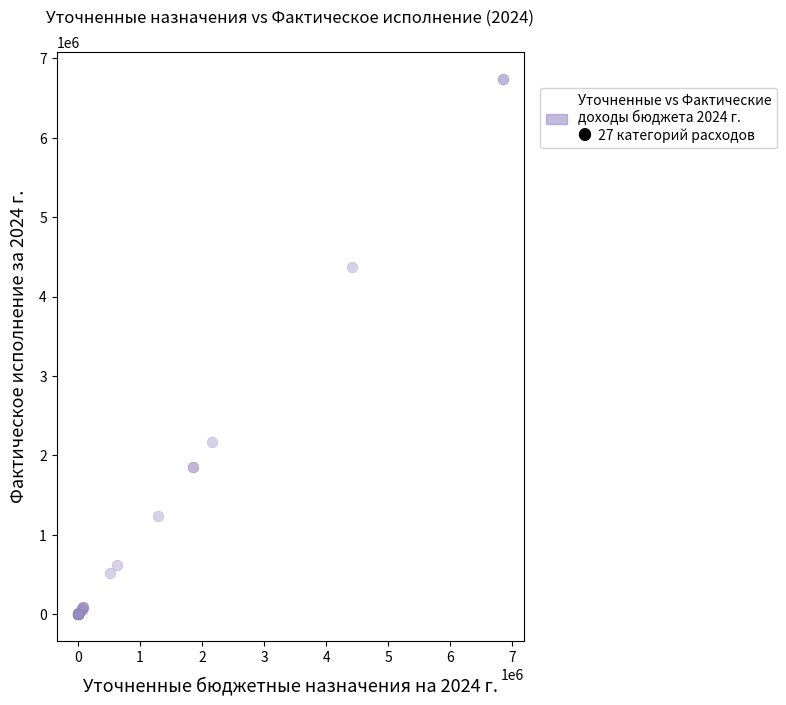

What Y value in the scatter plot is closest to 3371453?

4371226.5